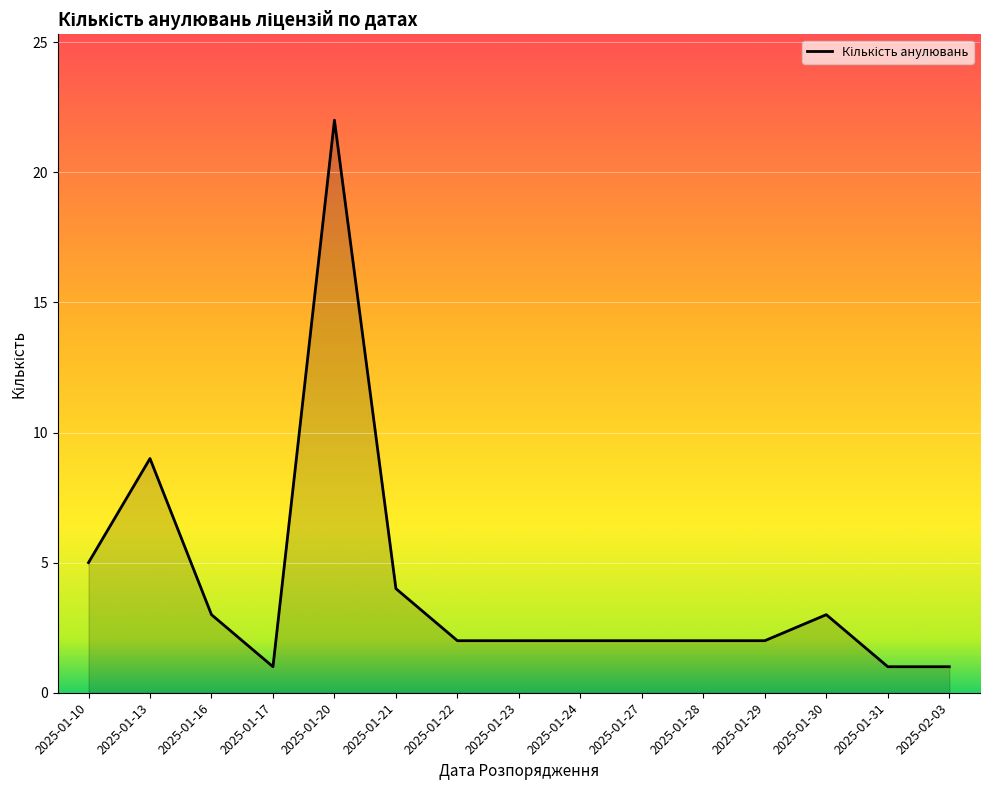

What is the greatest value displayed?

22